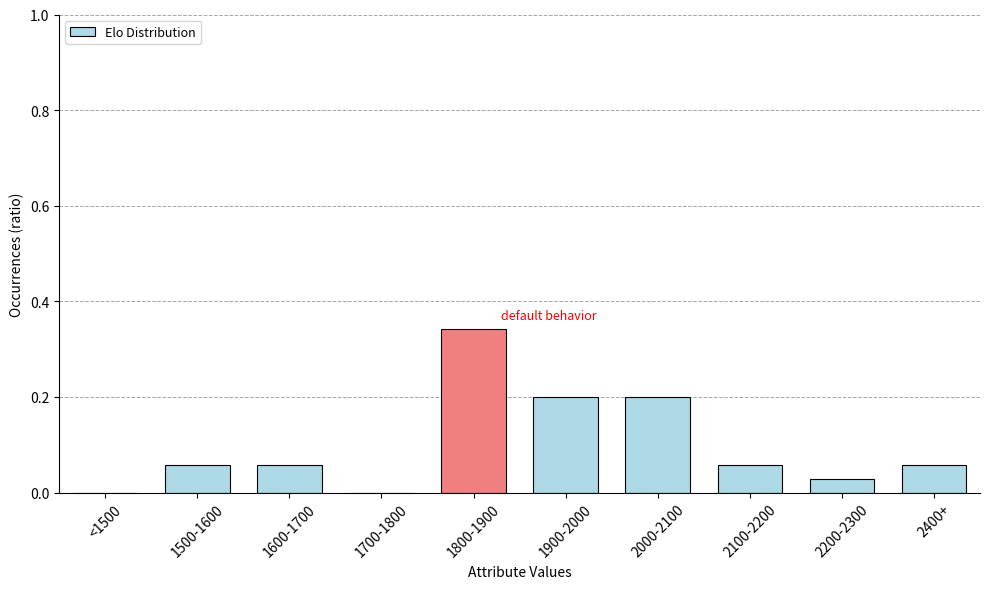

What is the sum of the values at 1800-1900 and 2000-2100?

0.5